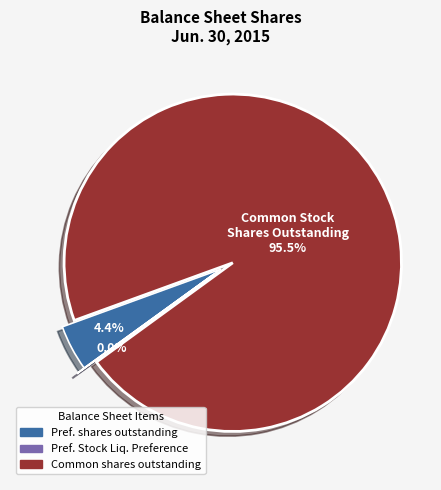

Is there a majority slice in this chart?

Yes